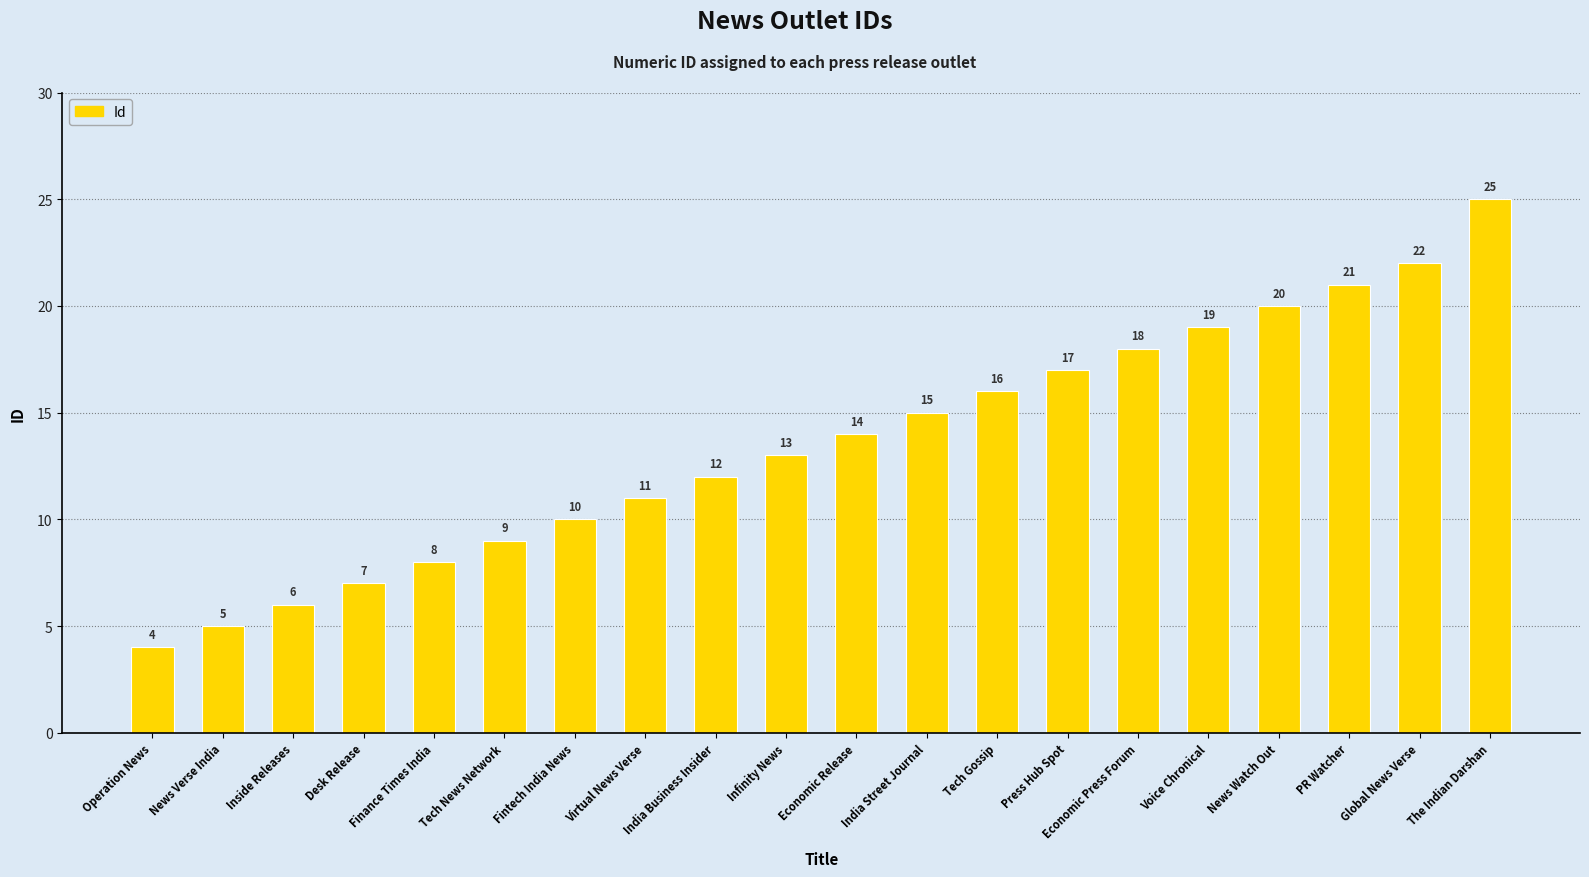

What is the label of the 14th bar from the left?

Press Hub Spot